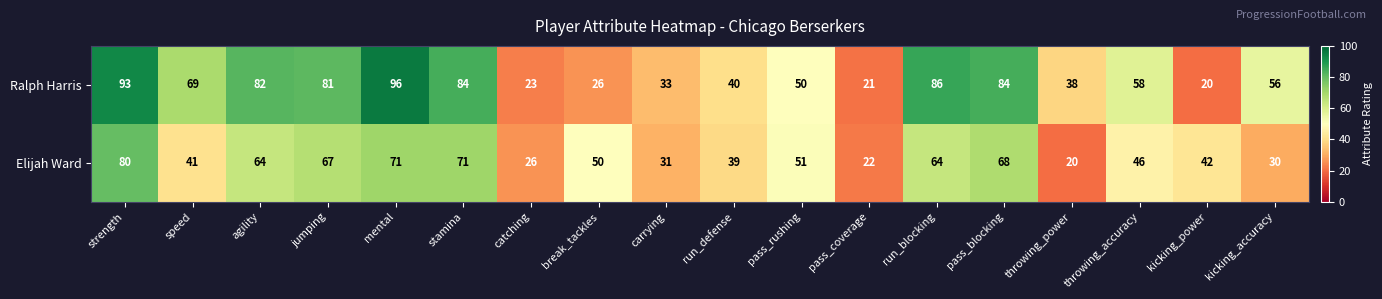

What is the total value across all series at strength?

173